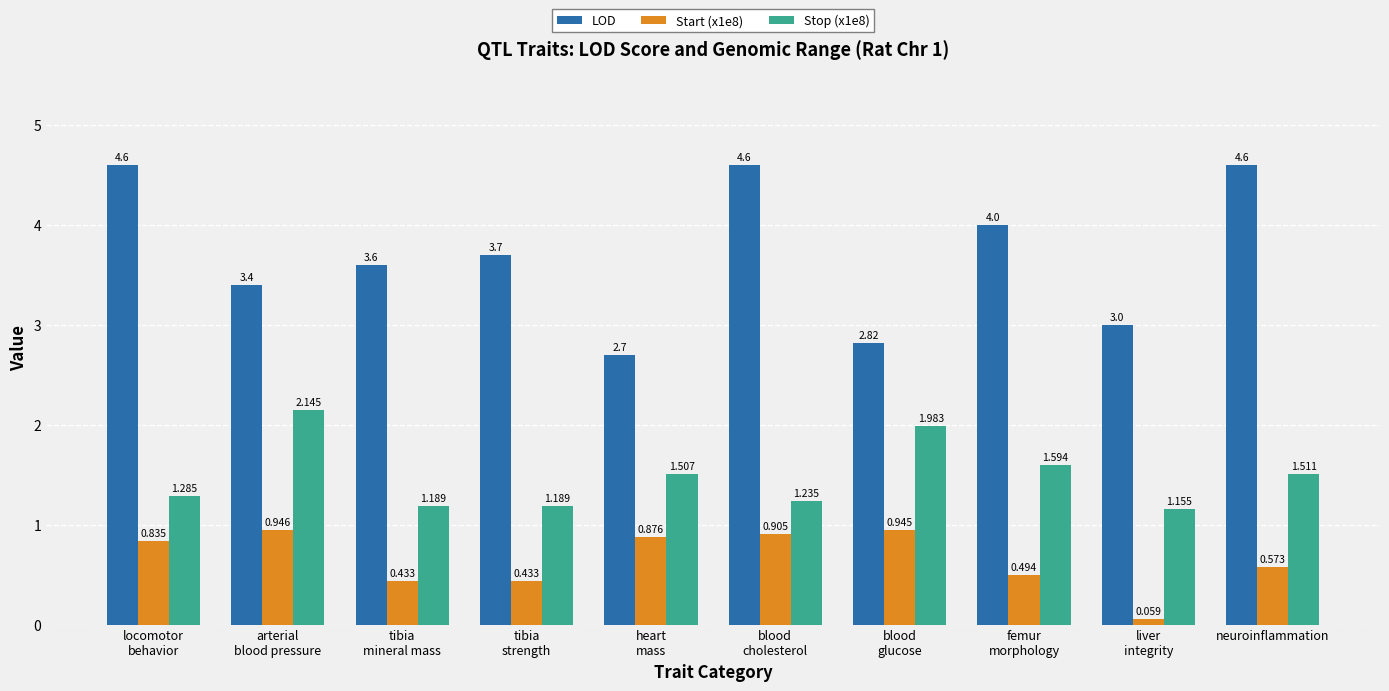

Which series has the largest range (max minus min)?

LOD